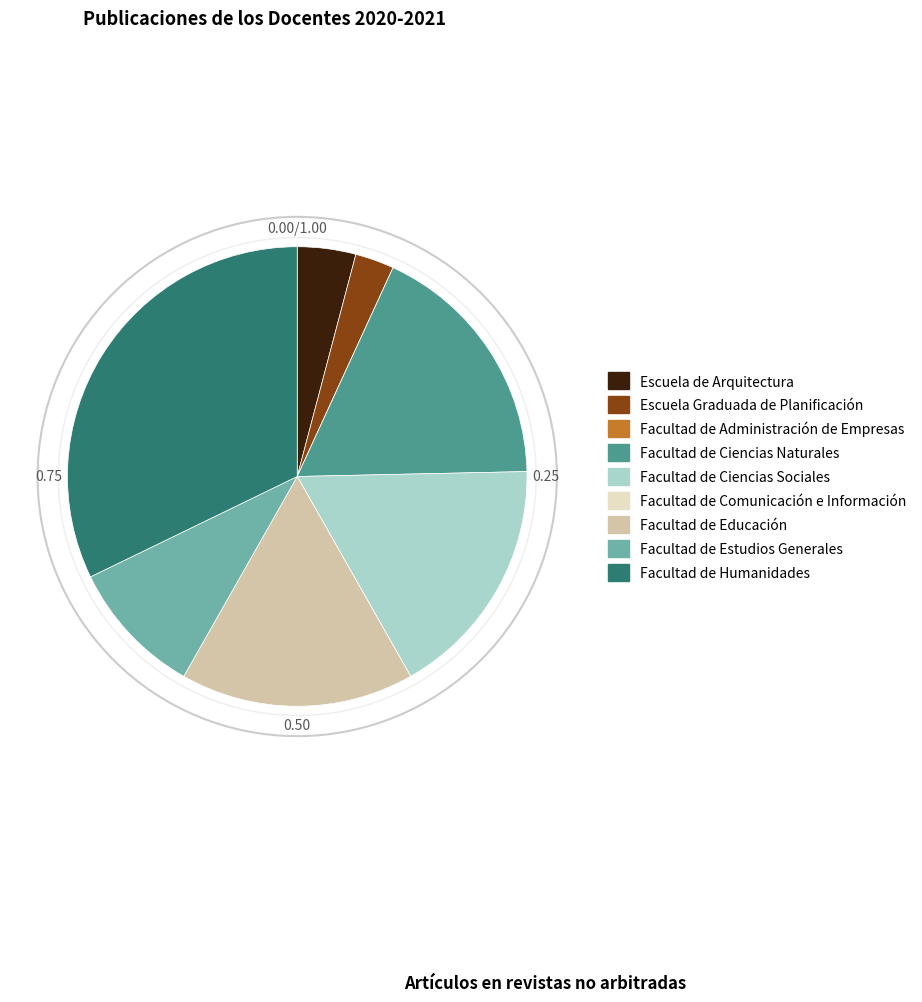

Do Facultad de Ciencias Naturales and Facultad de Educación together represent more than half of the pie?

No